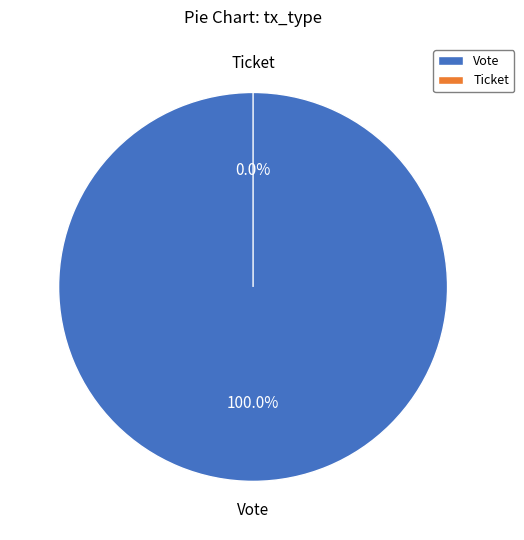

The Vote slice represents 100% of the pie. True or false?

True